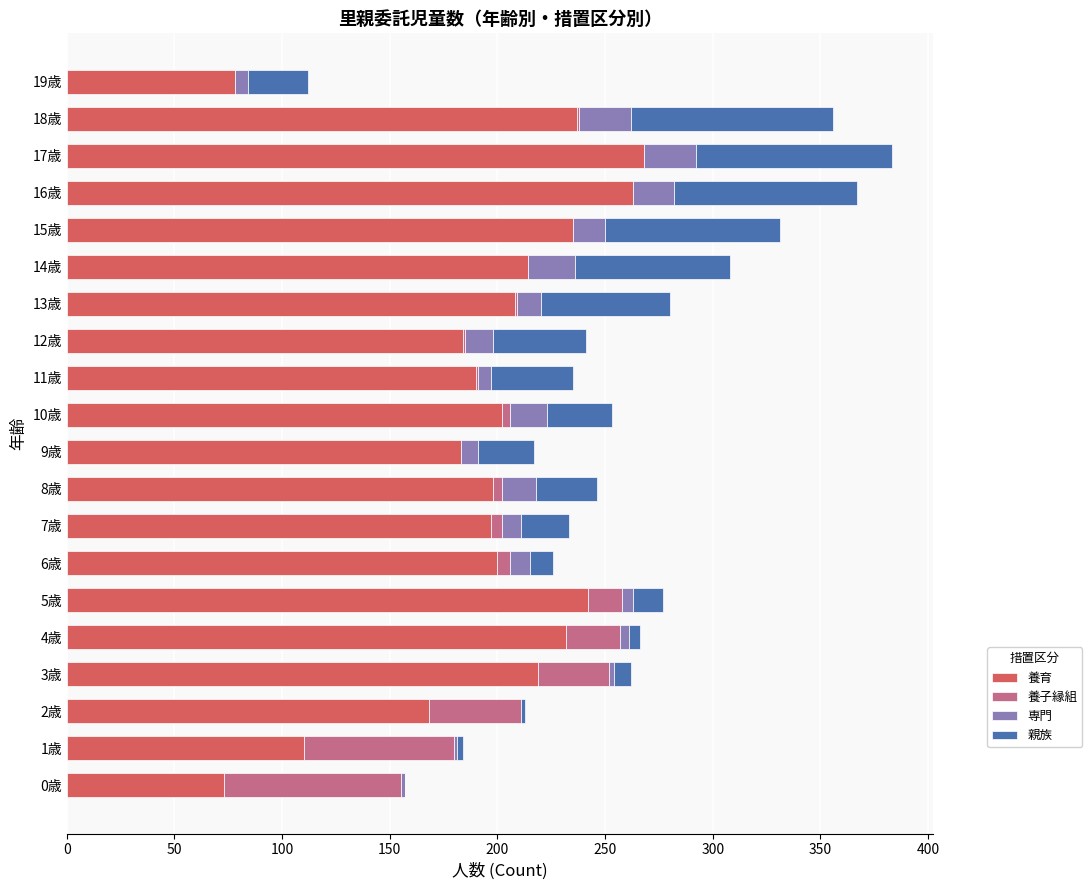

Is it true that 養育 equals 214 at 14歳?

True